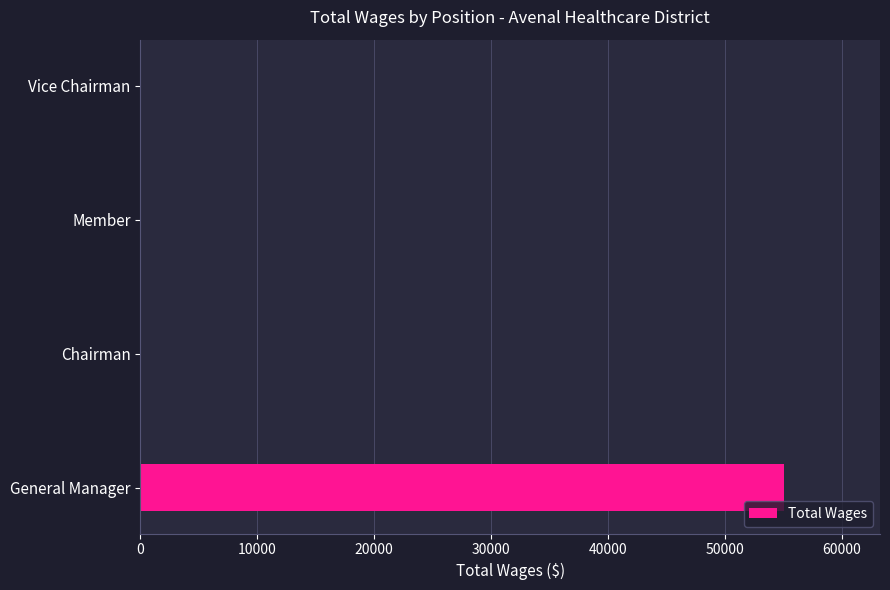

The chart shows a value of 0 at Member. True or false?

True